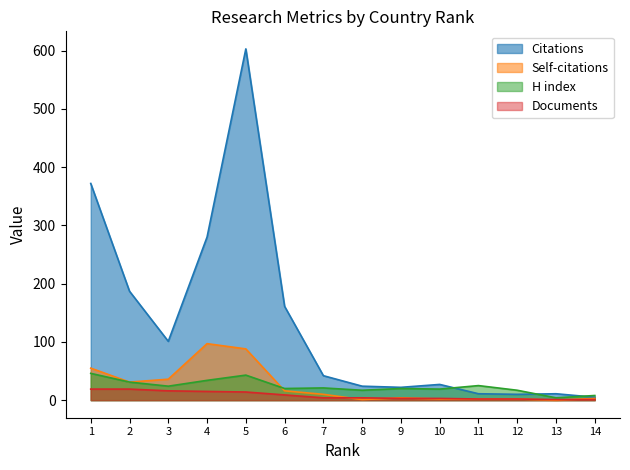

What is the value of the H index point at the 5th from the left?

43